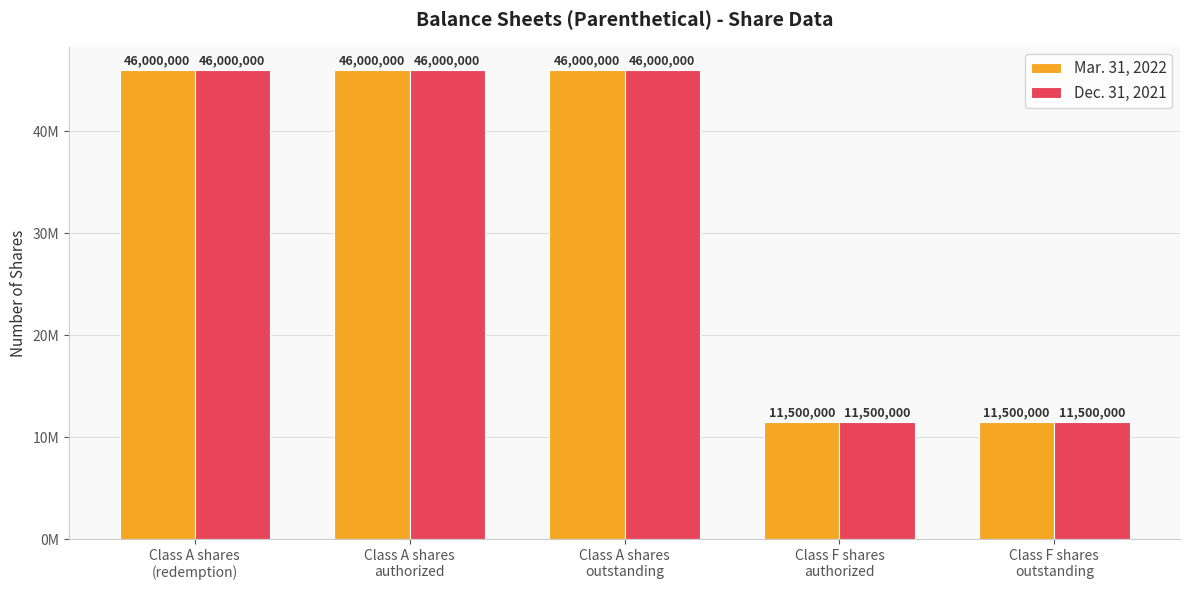

True or false: Mar. 31, 2022 has a value of 22628904 at Class A shares
authorized.

False